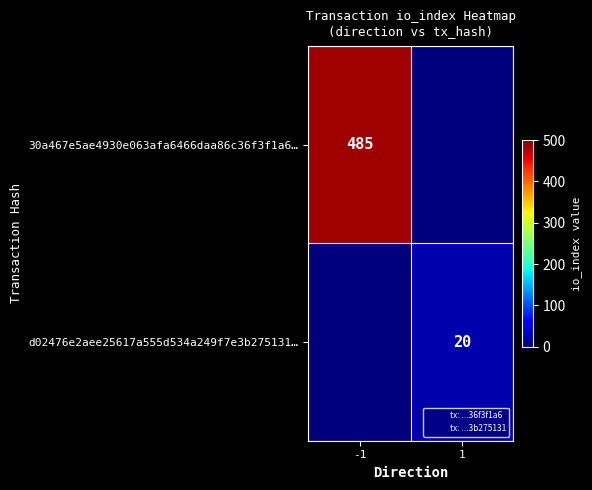

The d02476e2aee25617a555d534a249f7e3b275131… series shows 20 at 1. True or false?

True